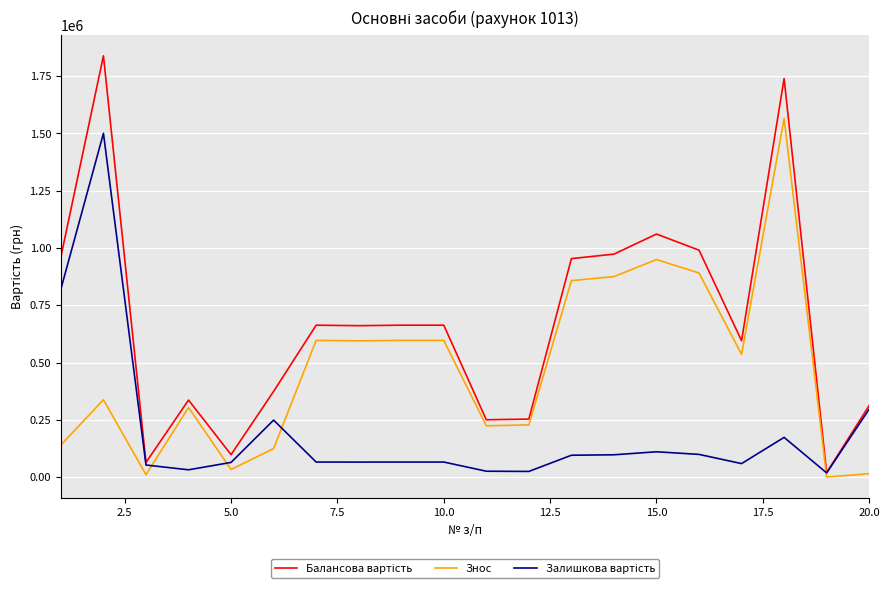

What is the greatest value displayed?

1838373.0